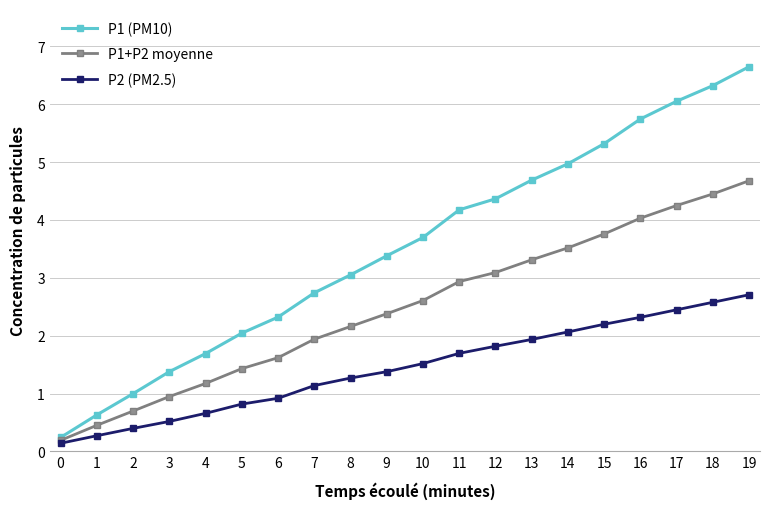

Which series has the widest spread of values?

P1 (PM10)